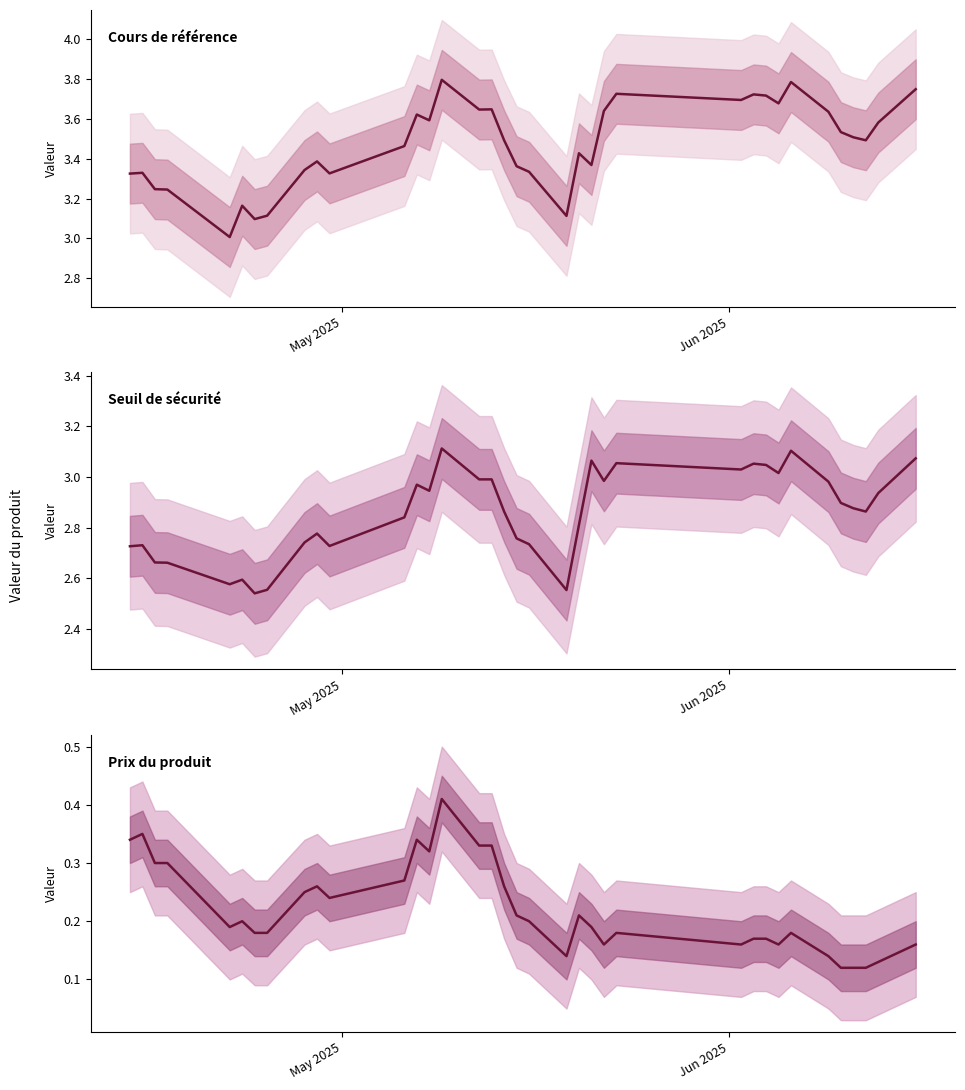

Rank the series by their maximum value, from highest to lowest.

Cours de référence, Seuil de sécurité, Prix du produit